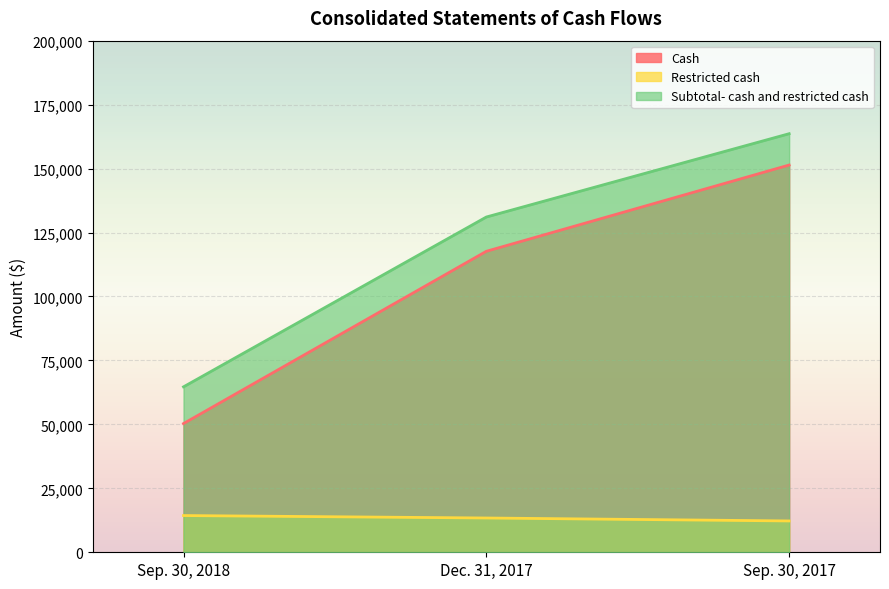

Count the Cash values in the range 50314 to 151384.

3